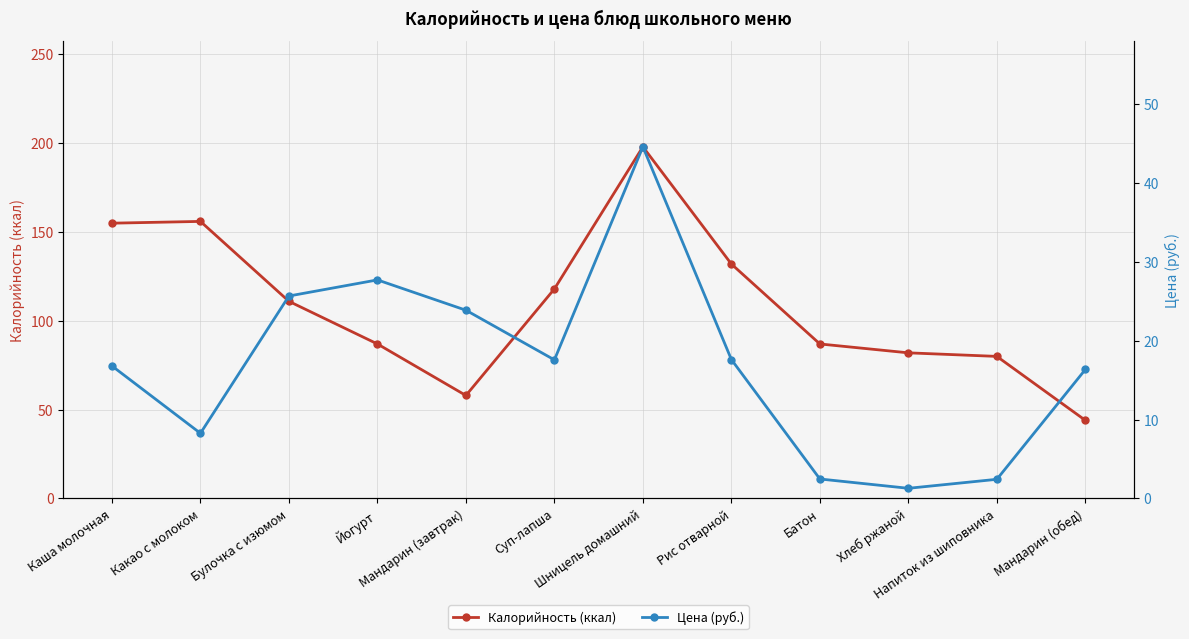

What is the sum of the Калорийность (ккал) values at Хлеб ржаной and Суп-лапша?

200